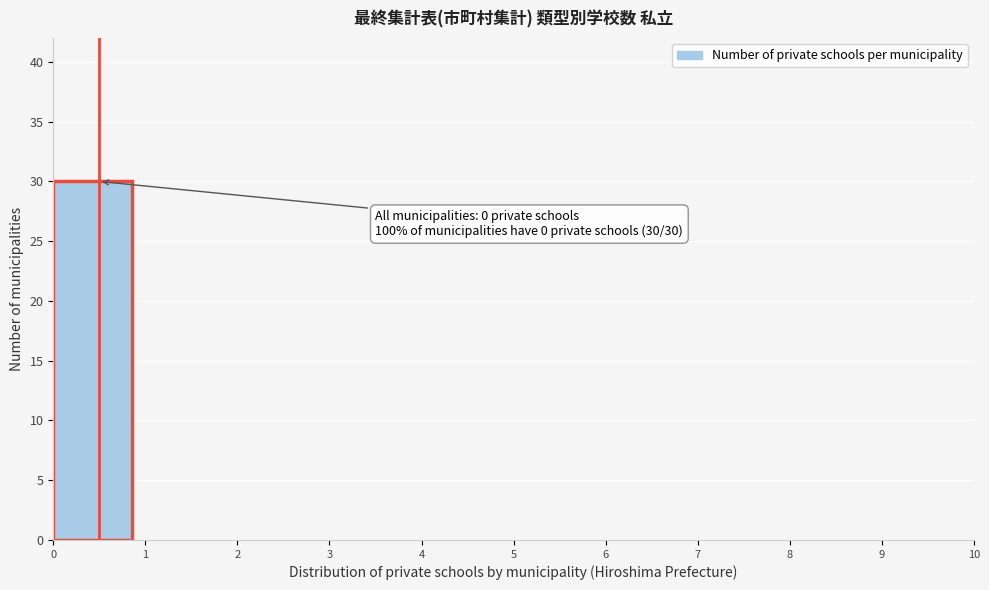

Over which range of the x-axis is the bar tallest?

0 to 1